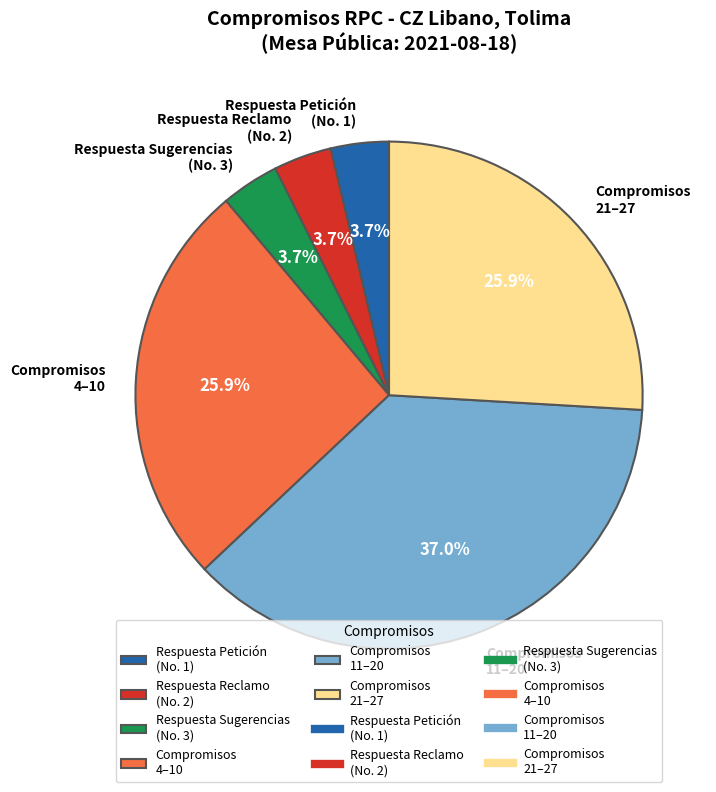

What is the largest slice in the pie chart?

Compromisos 11–20